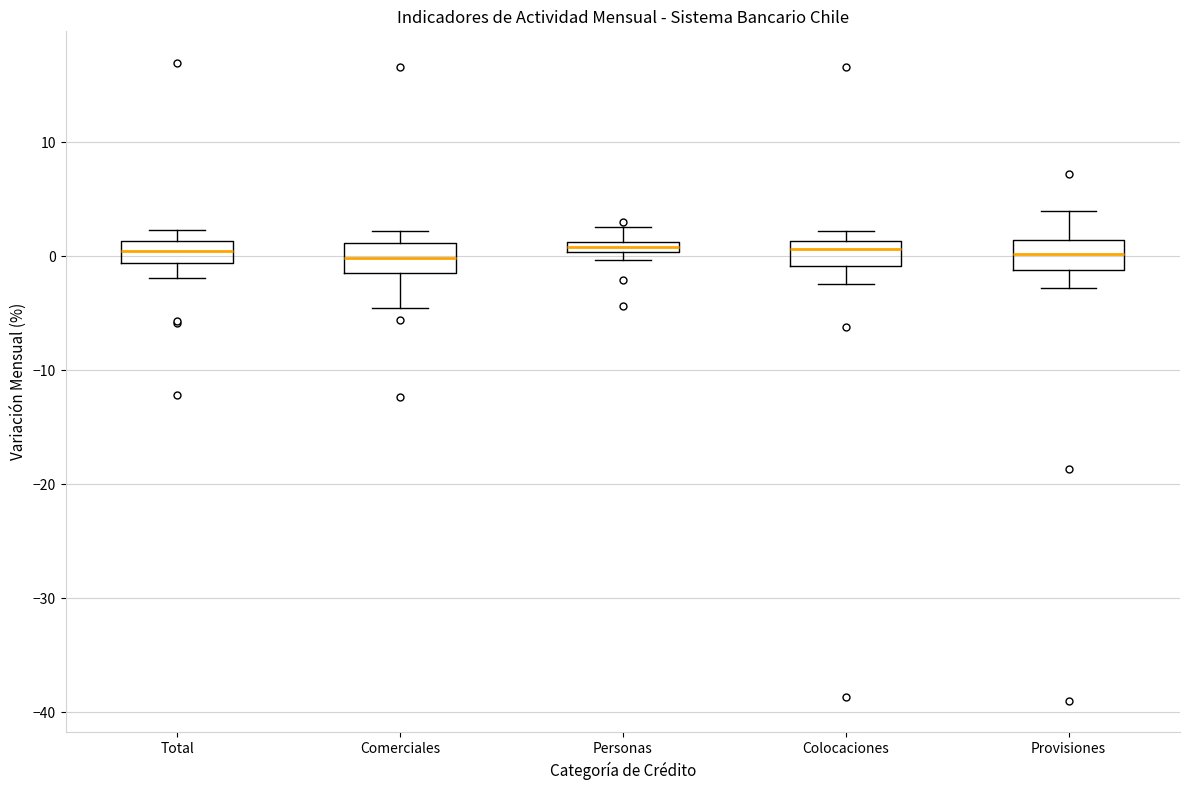

Where does the upper whisker of the box for Comerciales end on the y-axis? The values are not printed on the chart, so give them approximately, as read against the axis.

2